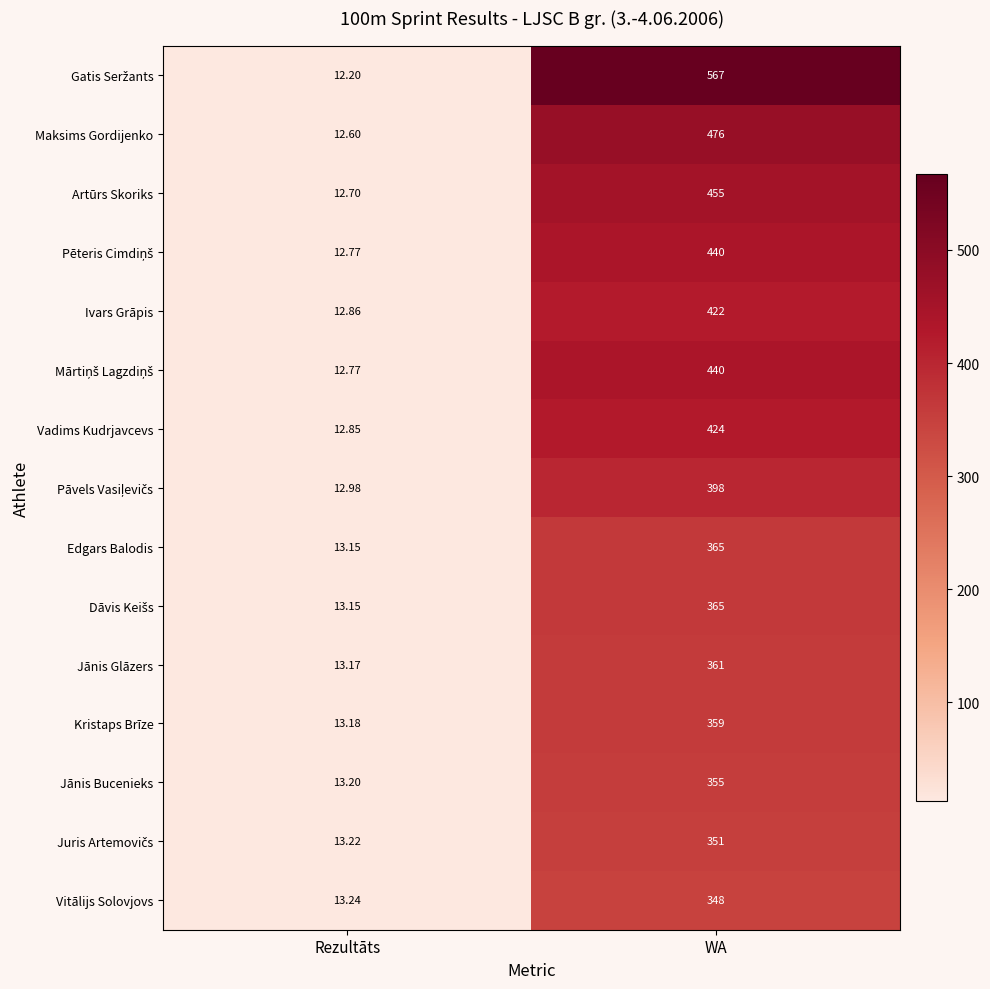

At which label does Ivars Grāpis reach its peak?

WA